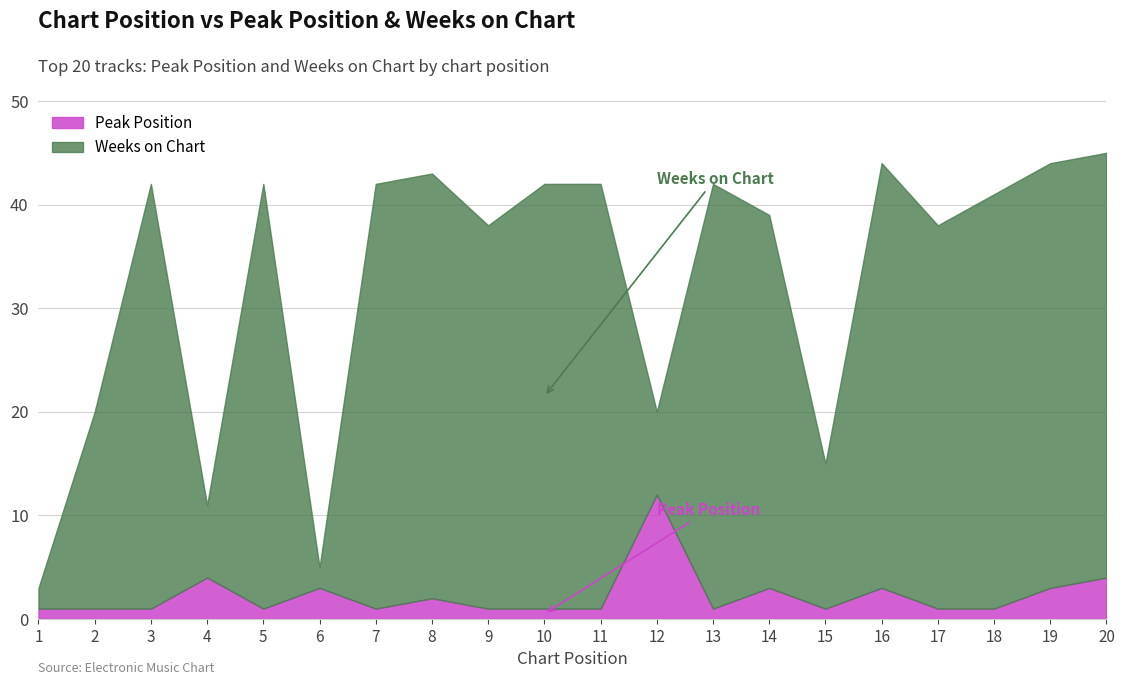

Which category has the highest value in the Peak Position series?

12